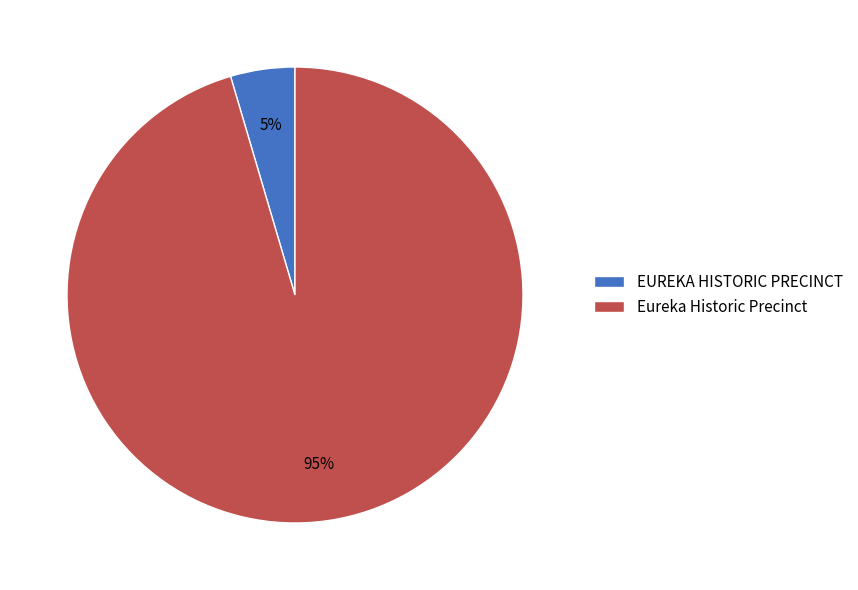

Do Eureka Historic Precinct and EUREKA HISTORIC PRECINCT together represent more than half of the pie?

Yes